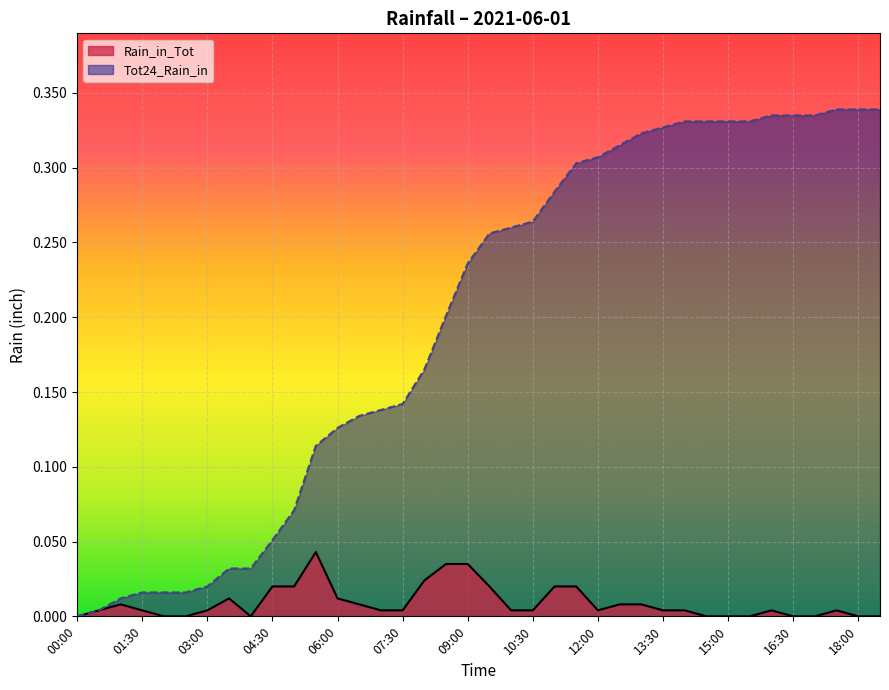

Which series has the largest range (max minus min)?

Tot24_Rain_in